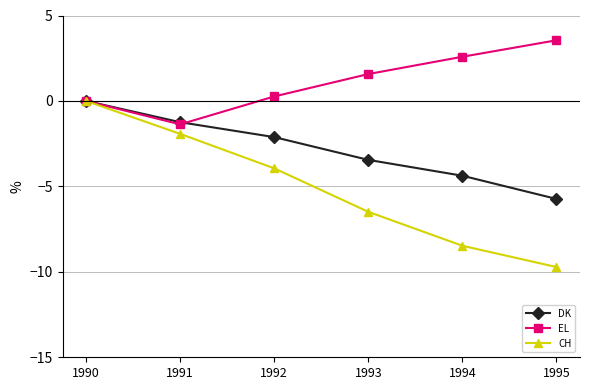

List the series in order of their overall mean, lowest first.

CH, DK, EL